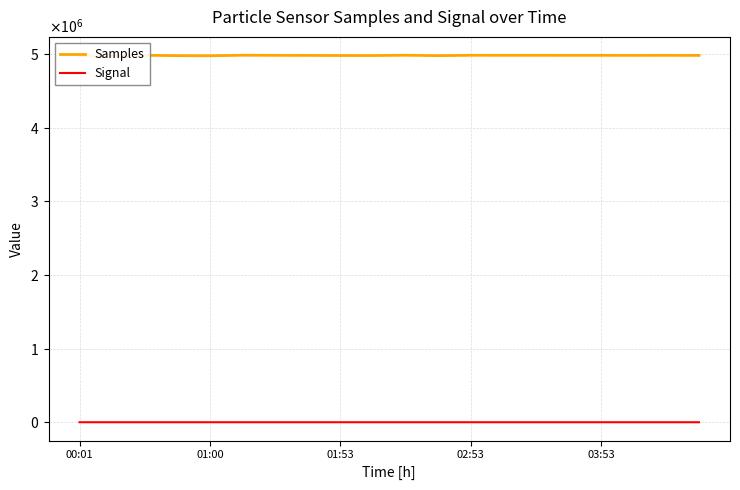

Where is Signal nearest to the value -65?

00:01